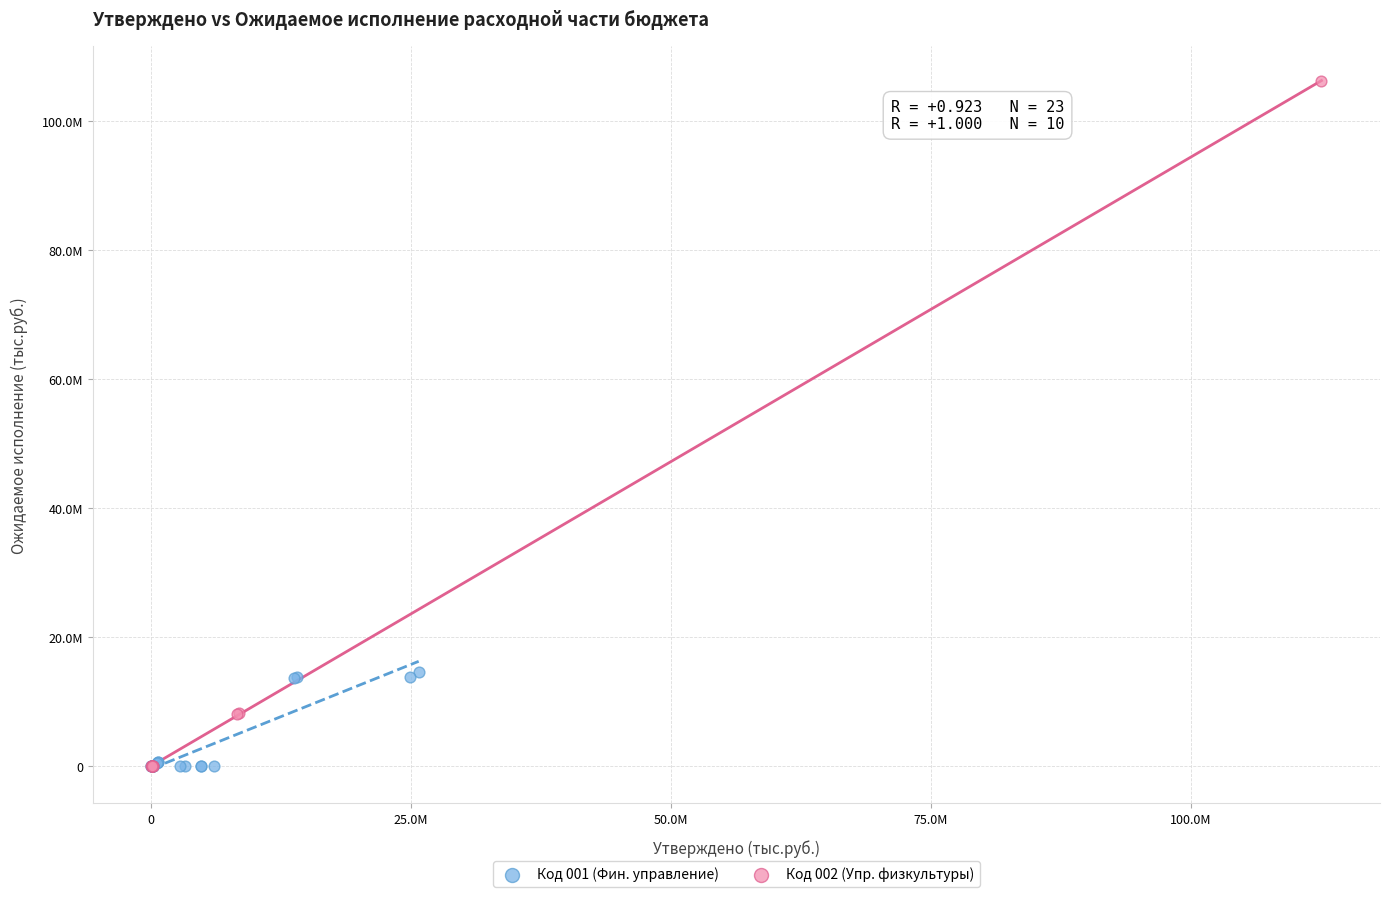

What are all the series names shown in the legend?

Код 001 (Фин. управление), Код 002 (Упр. физкультуры)